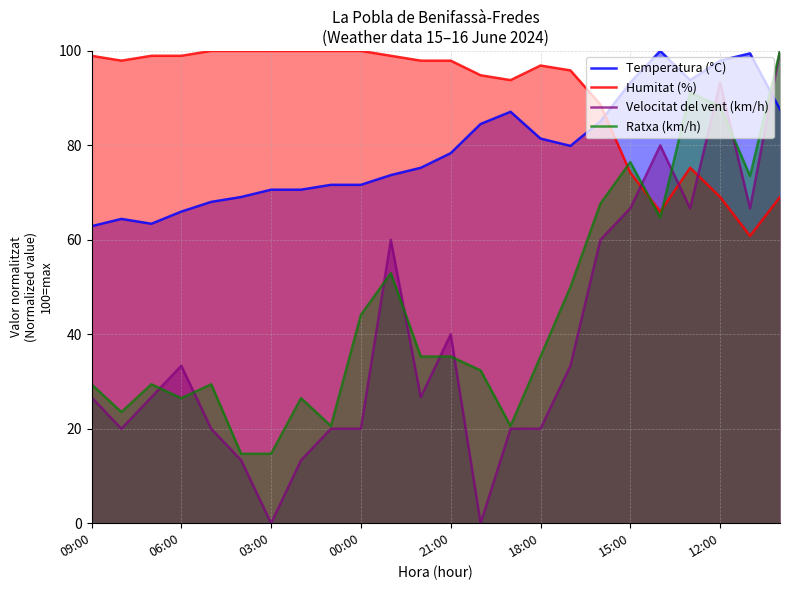

How many interior local peaks does the Humitat (%) series have?

2